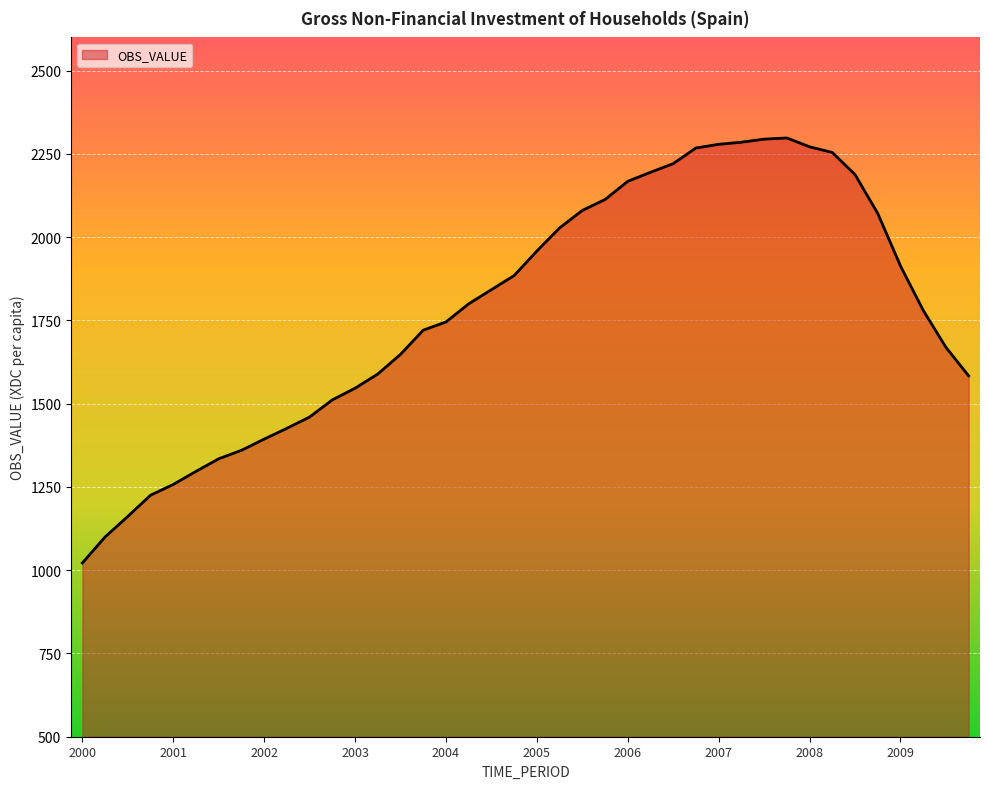

What is the smallest value displayed?

1021.8